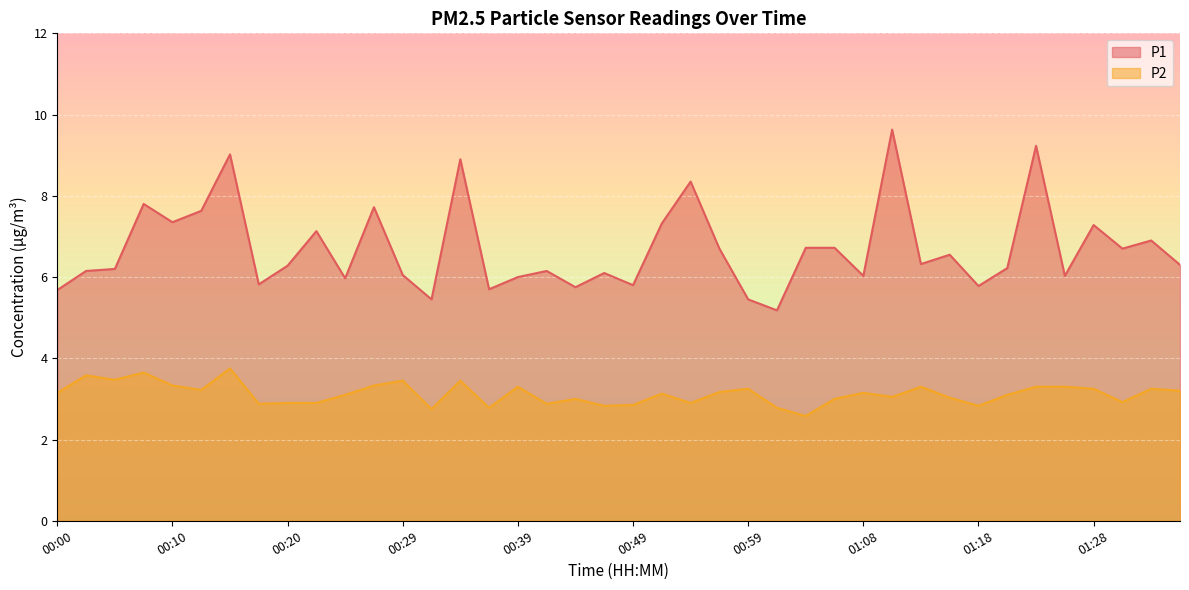

What is the sum of the P1 values at 00:10 and 01:21?

13.6